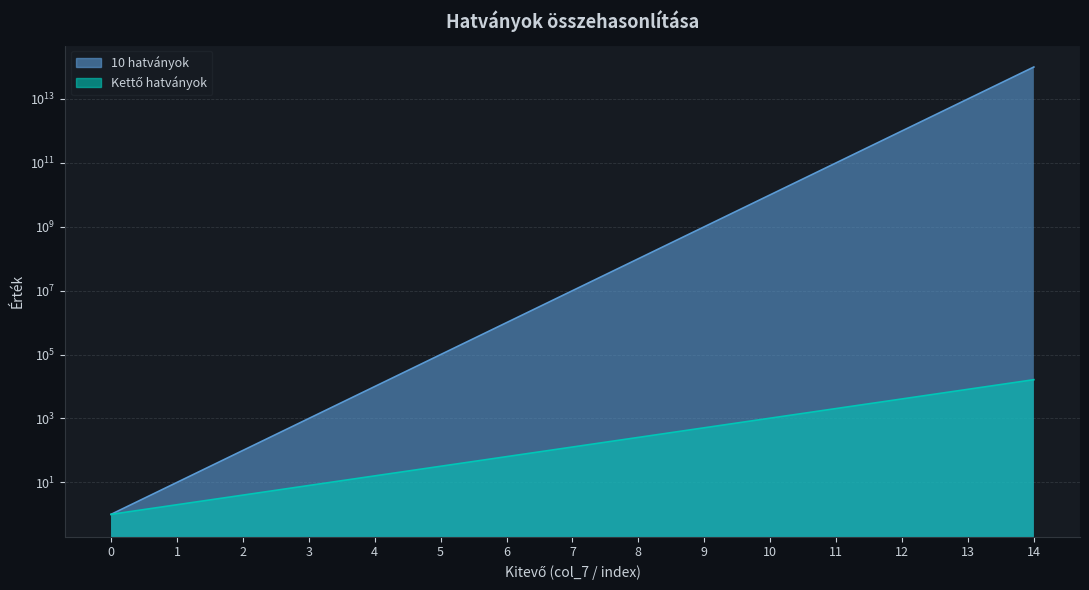

List the labels in order of Kettő hatványok value, largest first.

14, 13, 12, 11, 10, 9, 8, 7, 6, 5, 4, 3, 2, 1, 0